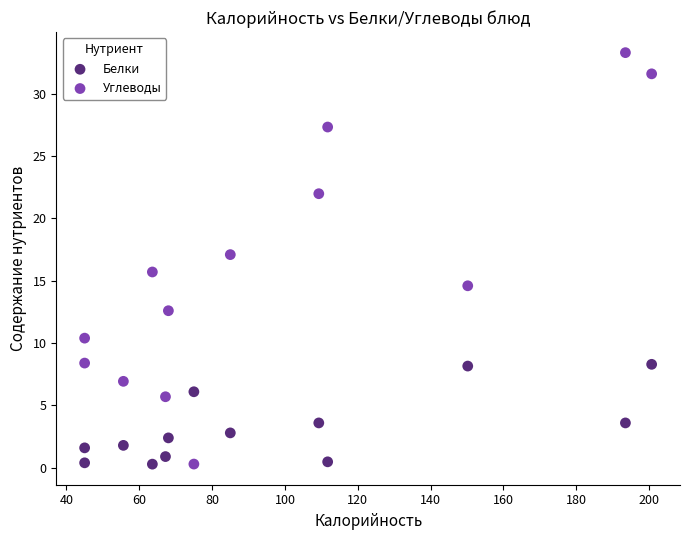

Which series has the widest spread of Y values?

Углеводы